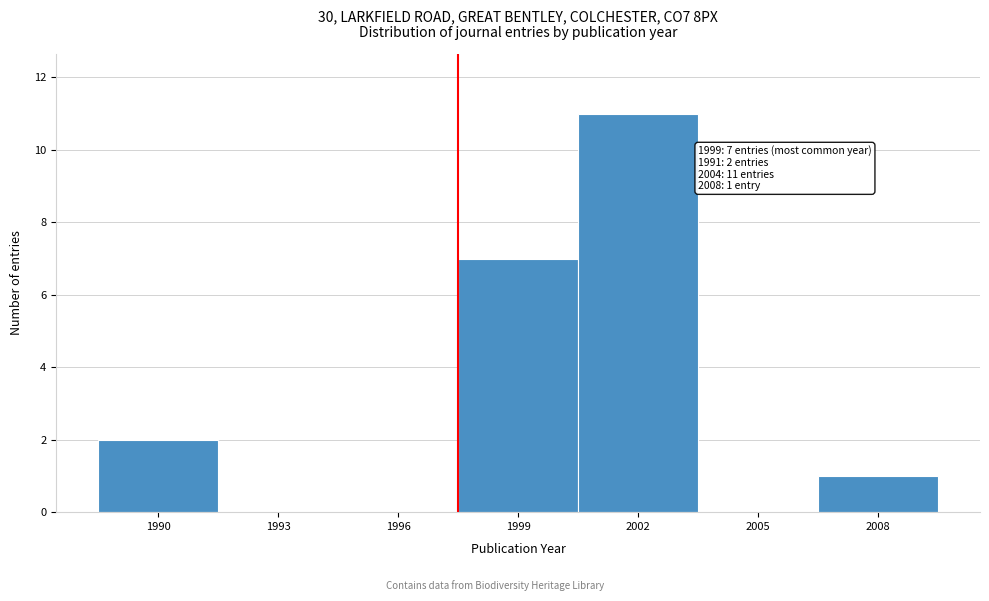

Reading right to left, list all the values displayed in this chart.

2008=1	2005=0	2002=11	1999=7	1996=0	1993=0	1990=2